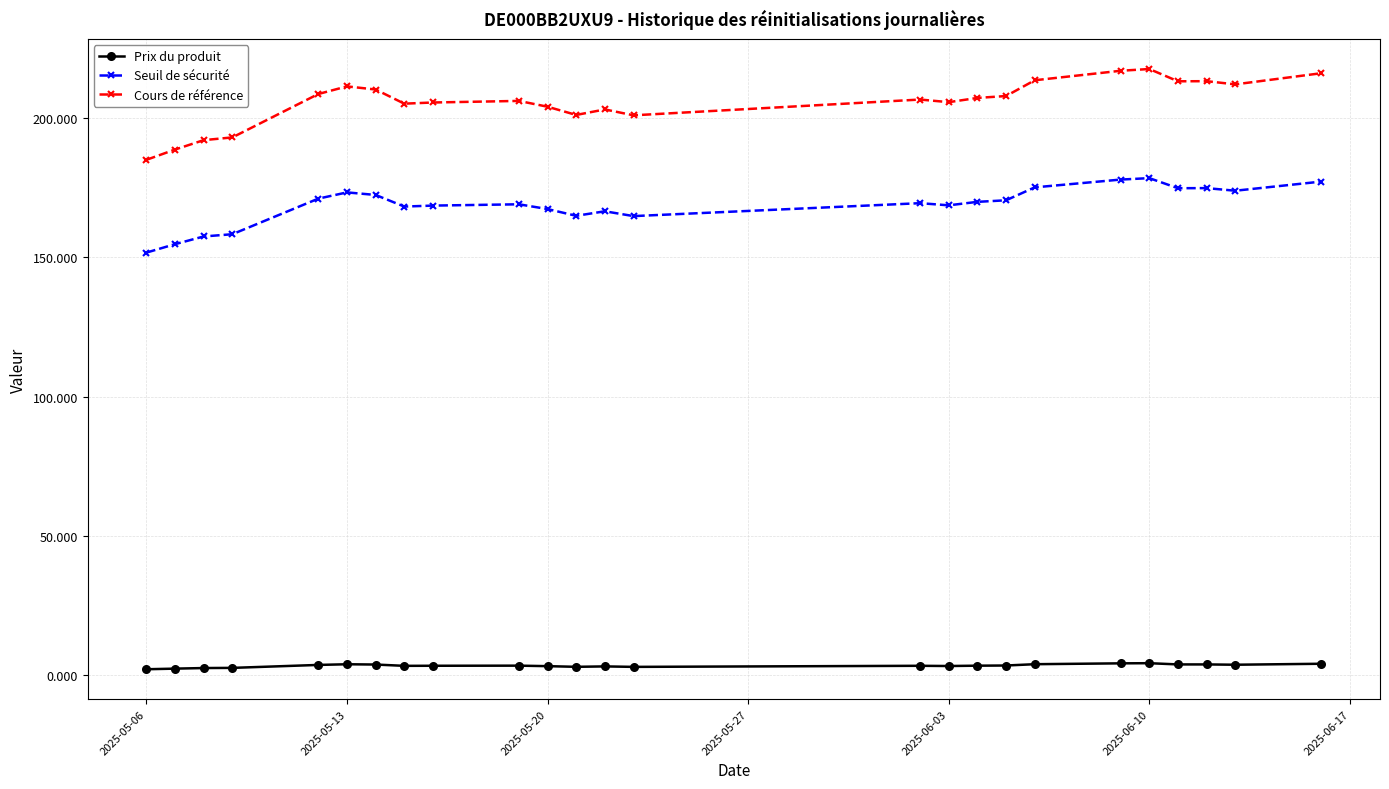

Rank the series by their average value, from lowest to highest.

Prix du produit, Seuil de sécurité, Cours de référence